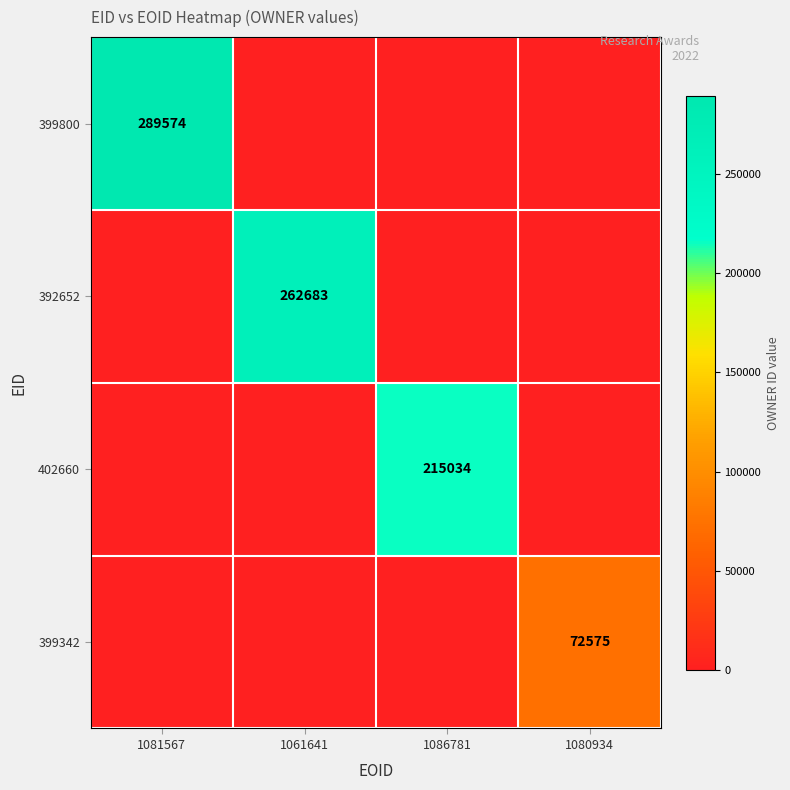

The value of 399800 at 1081567 is 289574. True or false?

True